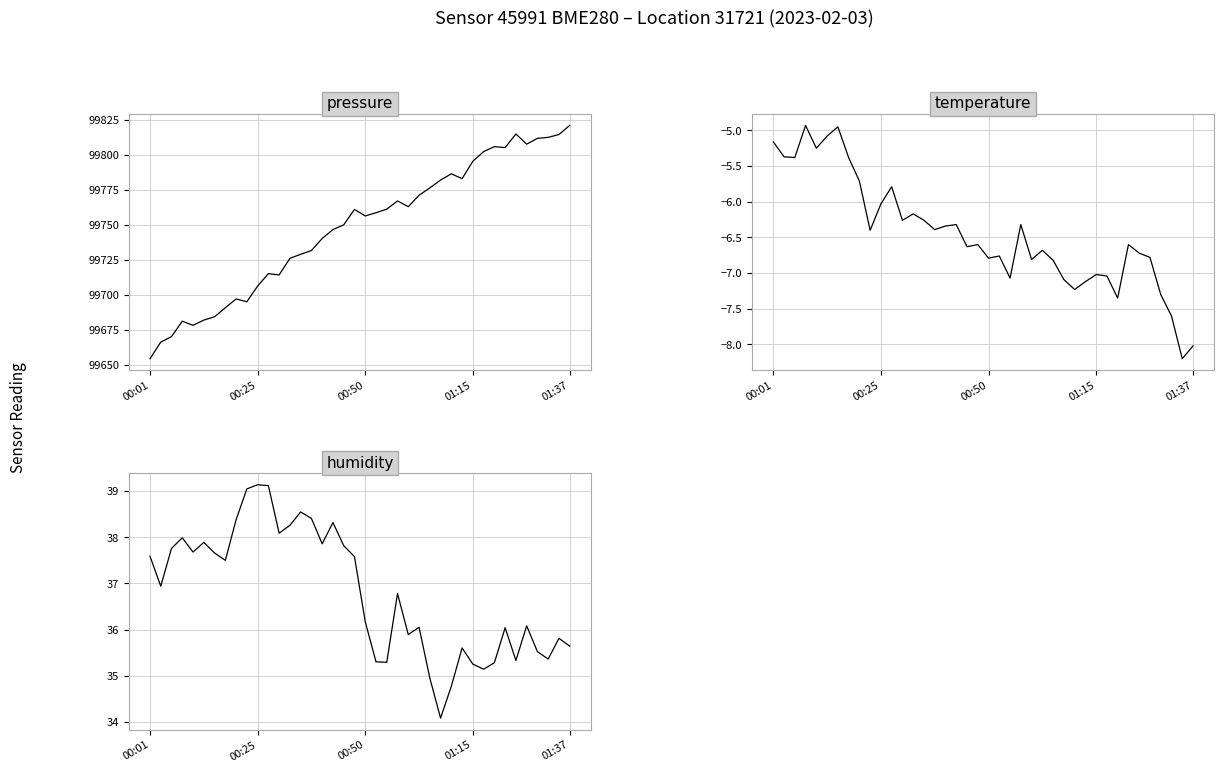

What is the difference between the humidity values at 27 and 33?

2.0